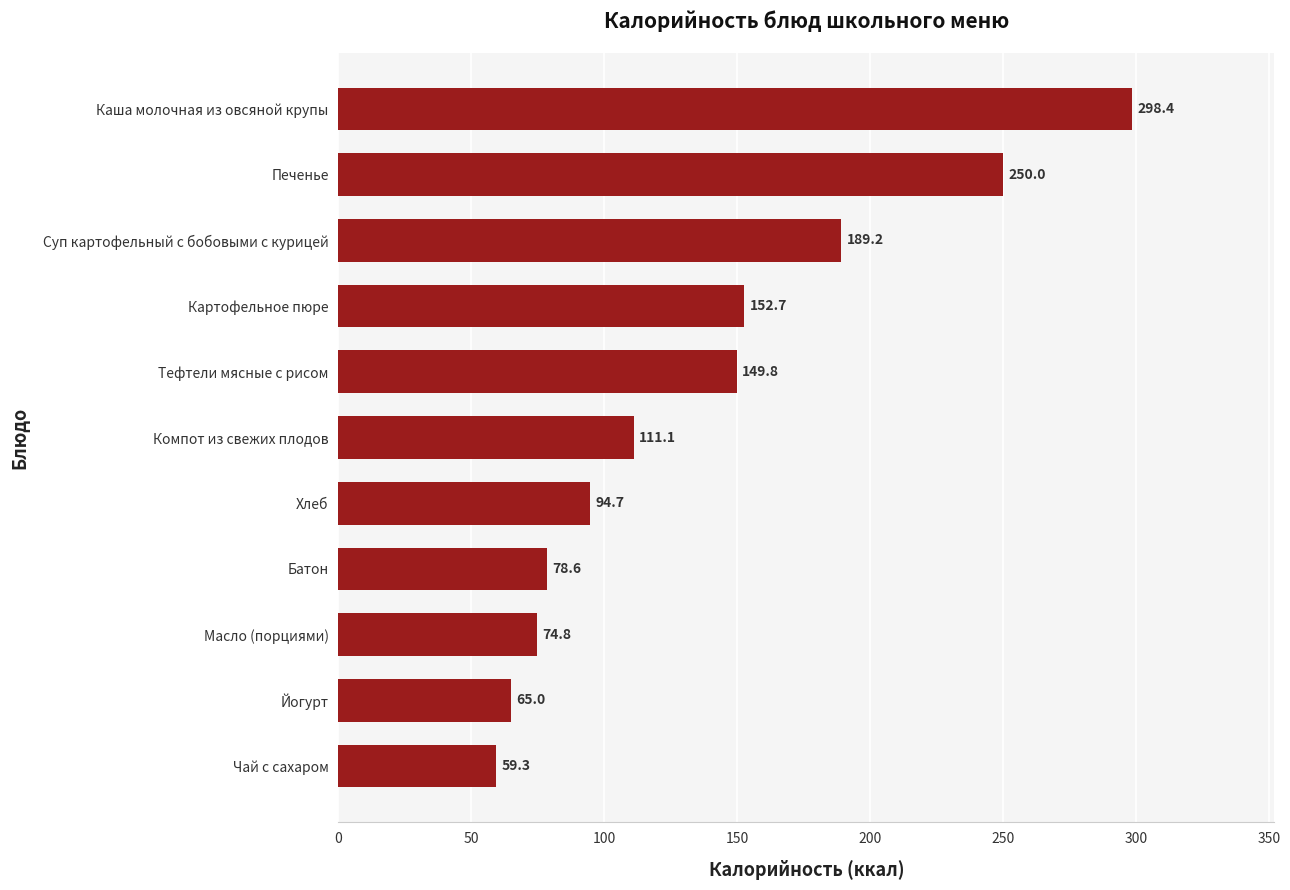

What is the approximate value at Печенье?

250.0